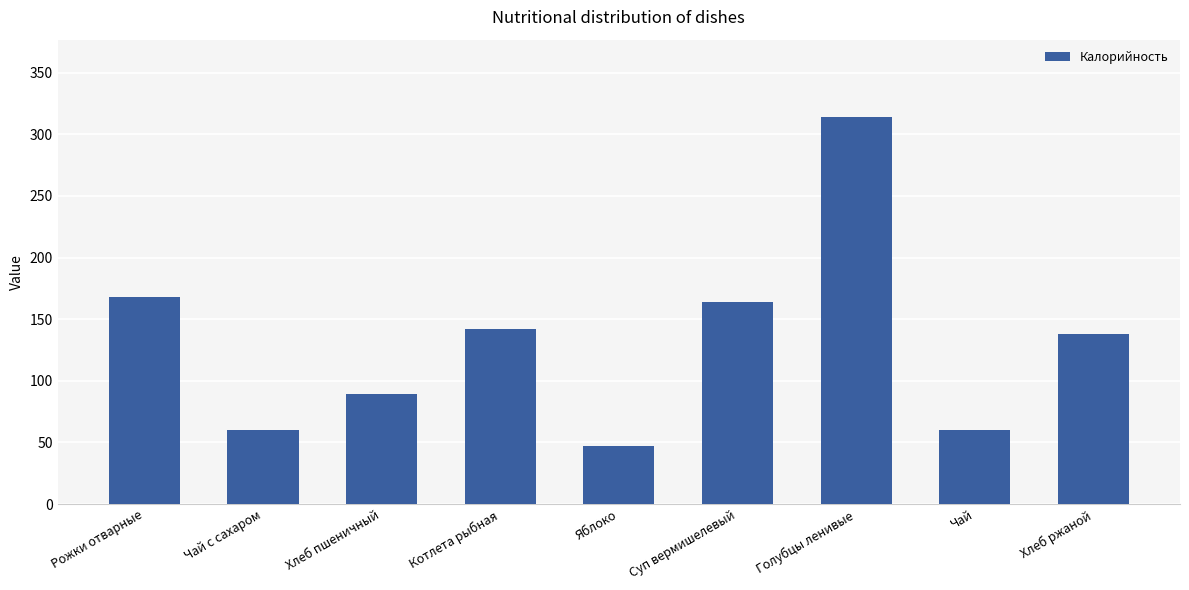

Between Рожки отварные and Хлеб ржаной, which is larger?

Рожки отварные